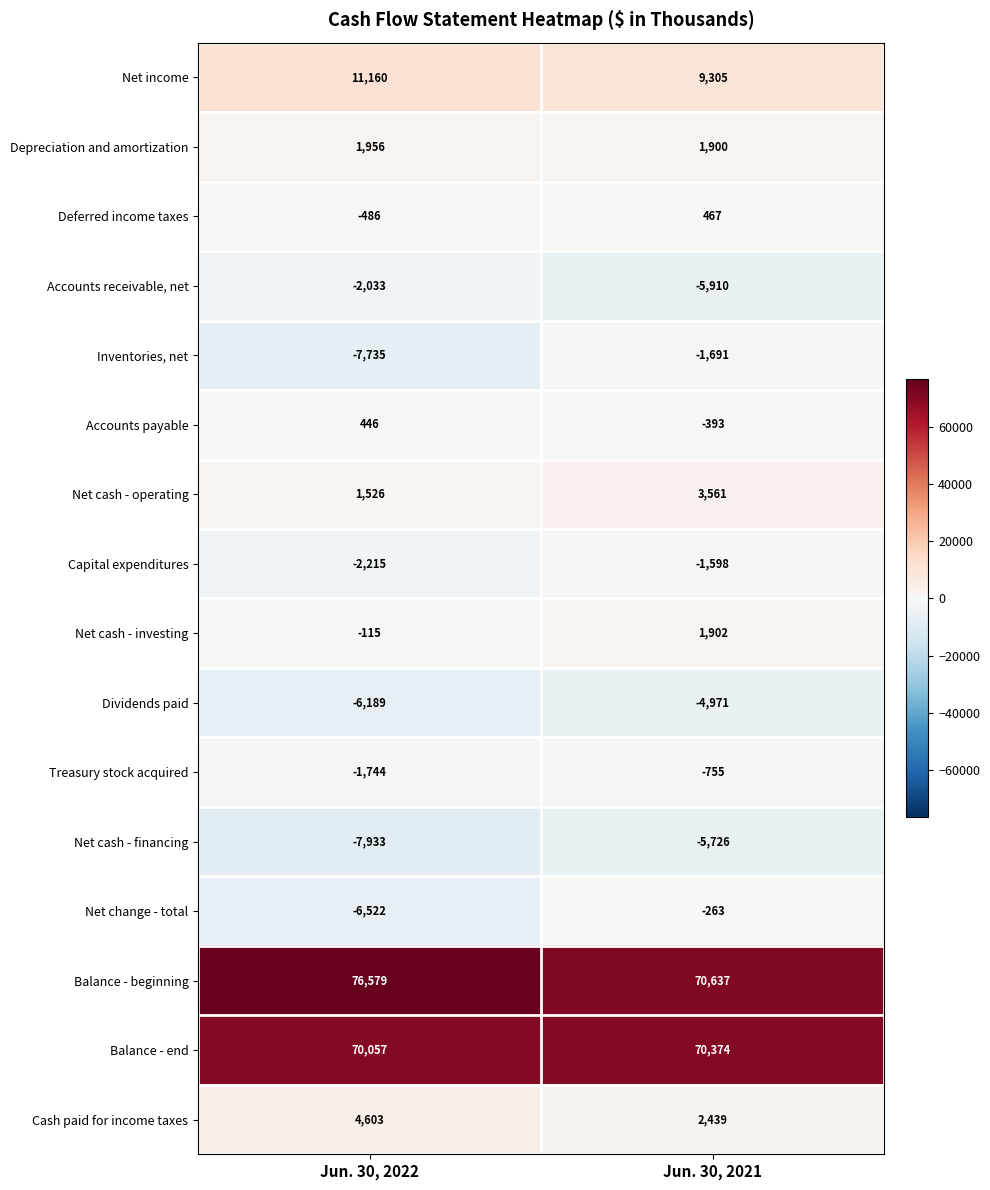

The Inventories, net series shows -1691 at Jun. 30, 2021. True or false?

True